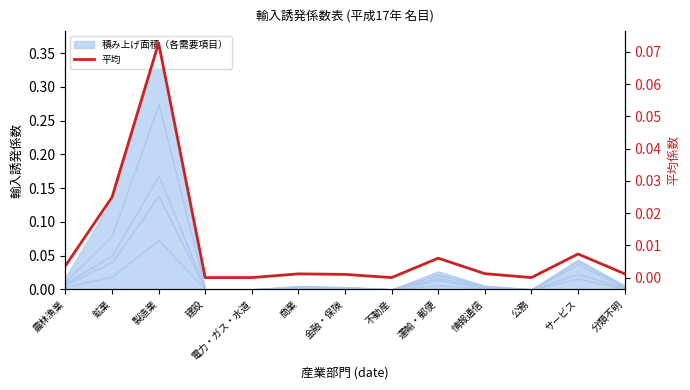

True or false: the data shows 0.0 at 商業.

False